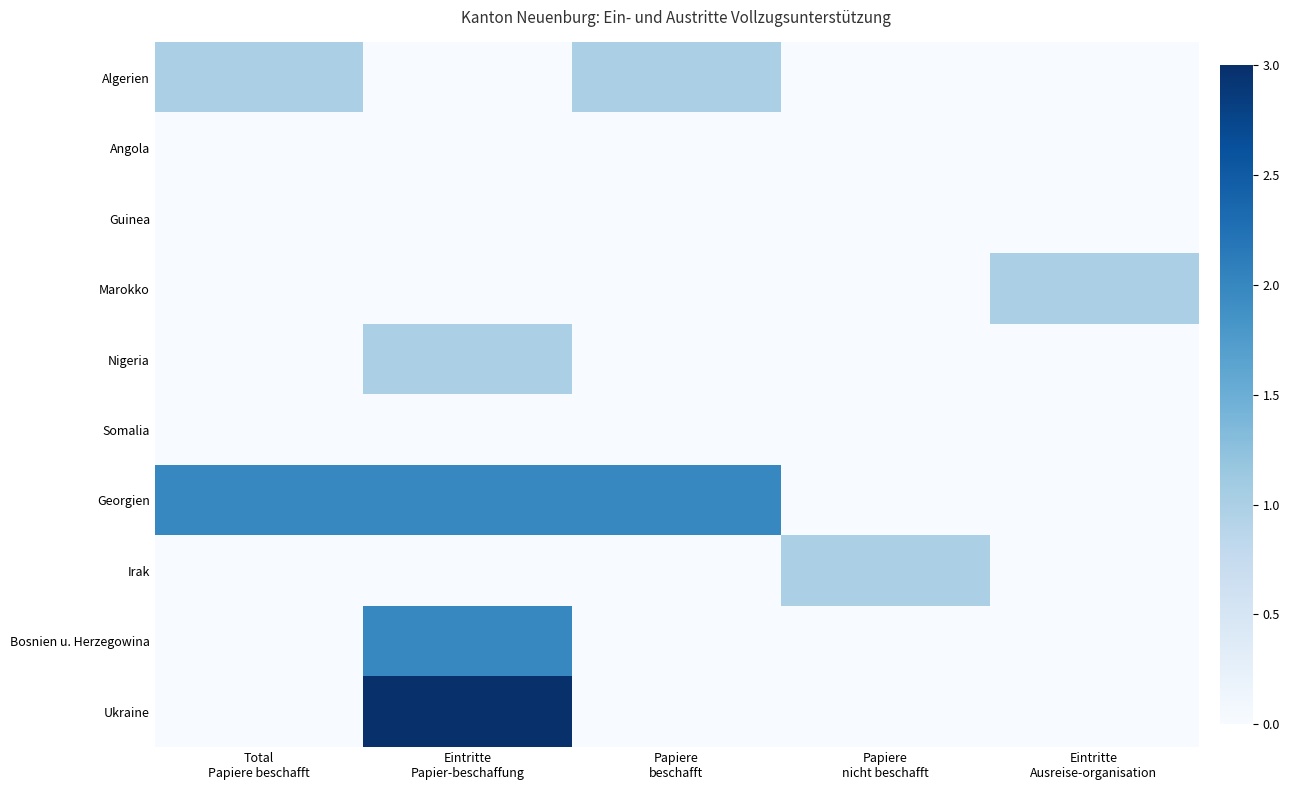

Reading right to left, transcribe all the data shown in this chart.

Algerien: Eintritte
Ausreise-organisation=0	Papiere
nicht beschafft=0	Papiere
beschafft=1	Eintritte
Papier-beschaffung=0	Total
Papiere beschafft=1
Angola: Eintritte
Ausreise-organisation=0	Papiere
nicht beschafft=0	Papiere
beschafft=0	Eintritte
Papier-beschaffung=0	Total
Papiere beschafft=0
Guinea: Eintritte
Ausreise-organisation=0	Papiere
nicht beschafft=0	Papiere
beschafft=0	Eintritte
Papier-beschaffung=0	Total
Papiere beschafft=0
Marokko: Eintritte
Ausreise-organisation=1	Papiere
nicht beschafft=0	Papiere
beschafft=0	Eintritte
Papier-beschaffung=0	Total
Papiere beschafft=0
Nigeria: Eintritte
Ausreise-organisation=0	Papiere
nicht beschafft=0	Papiere
beschafft=0	Eintritte
Papier-beschaffung=1	Total
Papiere beschafft=0
Somalia: Eintritte
Ausreise-organisation=0	Papiere
nicht beschafft=0	Papiere
beschafft=0	Eintritte
Papier-beschaffung=0	Total
Papiere beschafft=0
Georgien: Eintritte
Ausreise-organisation=0	Papiere
nicht beschafft=0	Papiere
beschafft=2	Eintritte
Papier-beschaffung=2	Total
Papiere beschafft=2
Irak: Eintritte
Ausreise-organisation=0	Papiere
nicht beschafft=1	Papiere
beschafft=0	Eintritte
Papier-beschaffung=0	Total
Papiere beschafft=0
Bosnien u. Herzegowina: Eintritte
Ausreise-organisation=0	Papiere
nicht beschafft=0	Papiere
beschafft=0	Eintritte
Papier-beschaffung=2	Total
Papiere beschafft=0
Ukraine: Eintritte
Ausreise-organisation=0	Papiere
nicht beschafft=0	Papiere
beschafft=0	Eintritte
Papier-beschaffung=3	Total
Papiere beschafft=0